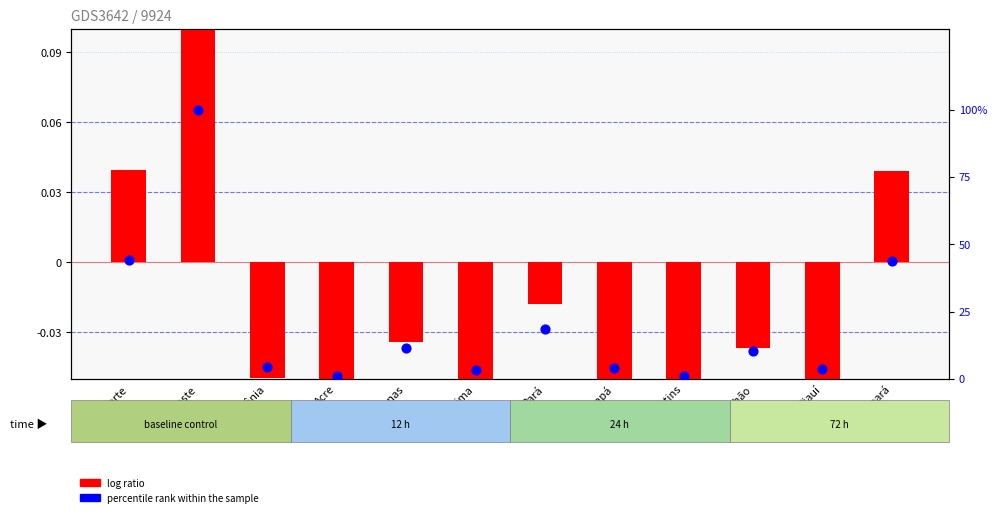

Which series has the largest total across all categories?

percentile rank within the sample